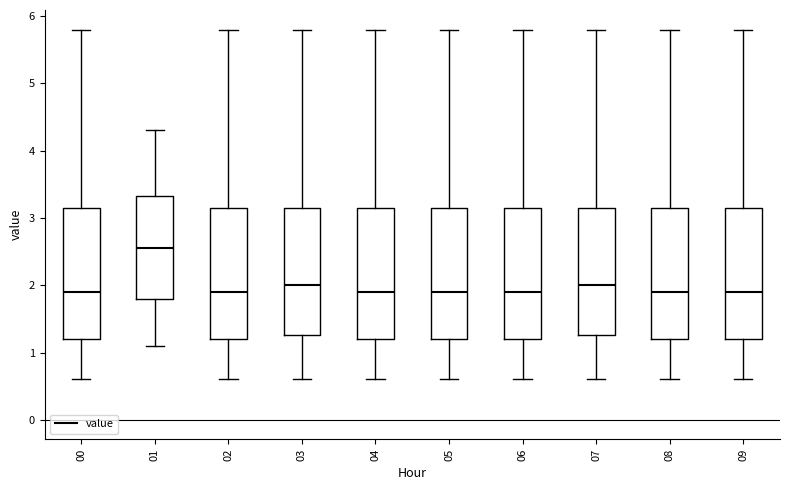

Reading left to right, read every box against the y-axis: the position of its median line, the range the box covers, and the ends of its whiskers. The values are not printed on the chart, so give them approximately, as read against the axis.

00: median 1.9, box 1.2 to 3.2, whiskers 0.6 to 5.8
01: median 2.6, box 1.8 to 3.3, whiskers 1.1 to 4.3
02: median 1.9, box 1.2 to 3.2, whiskers 0.6 to 5.8
03: median 2.0, box 1.3 to 3.2, whiskers 0.6 to 5.8
04: median 1.9, box 1.2 to 3.2, whiskers 0.6 to 5.8
05: median 1.9, box 1.2 to 3.2, whiskers 0.6 to 5.8
06: median 1.9, box 1.2 to 3.2, whiskers 0.6 to 5.8
07: median 2.0, box 1.3 to 3.2, whiskers 0.6 to 5.8
08: median 1.9, box 1.2 to 3.2, whiskers 0.6 to 5.8
09: median 1.9, box 1.2 to 3.2, whiskers 0.6 to 5.8